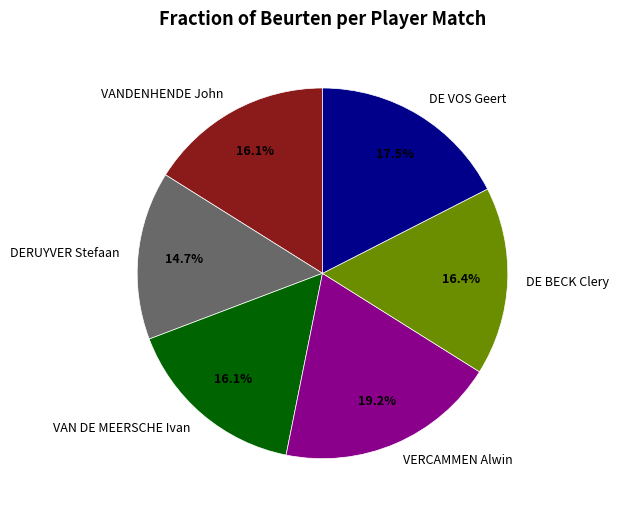

What is the largest slice in the pie chart?

VERCAMMEN Alwin